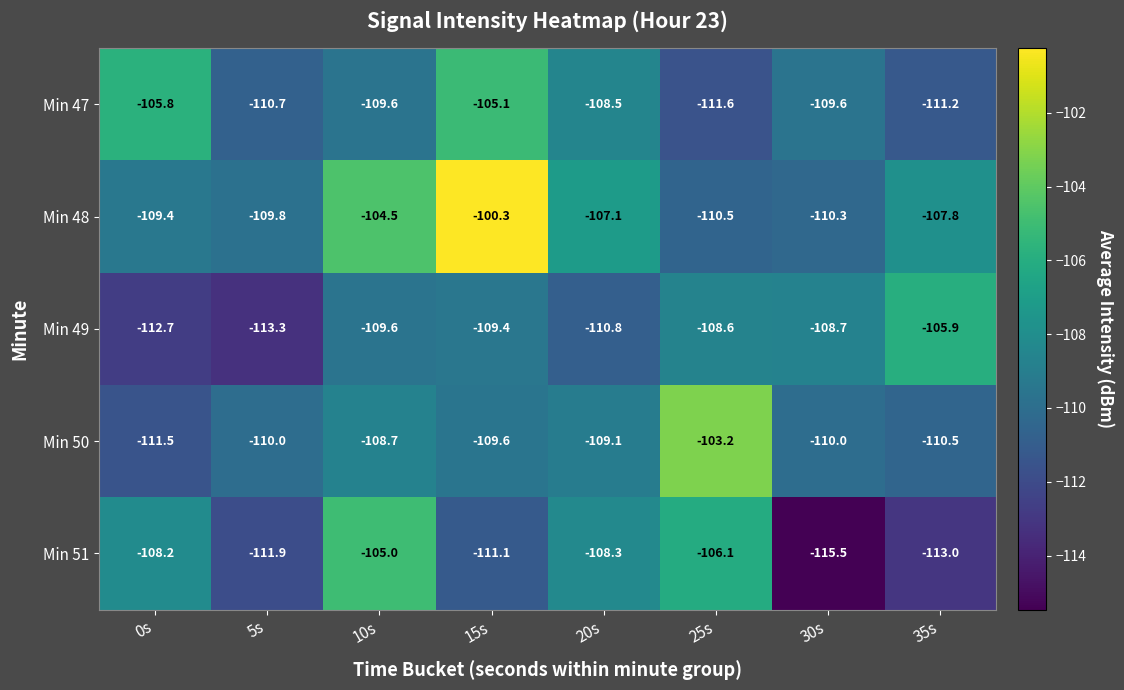

At 35s, list the series in order from smallest to largest.

Min 51, Min 47, Min 50, Min 48, Min 49